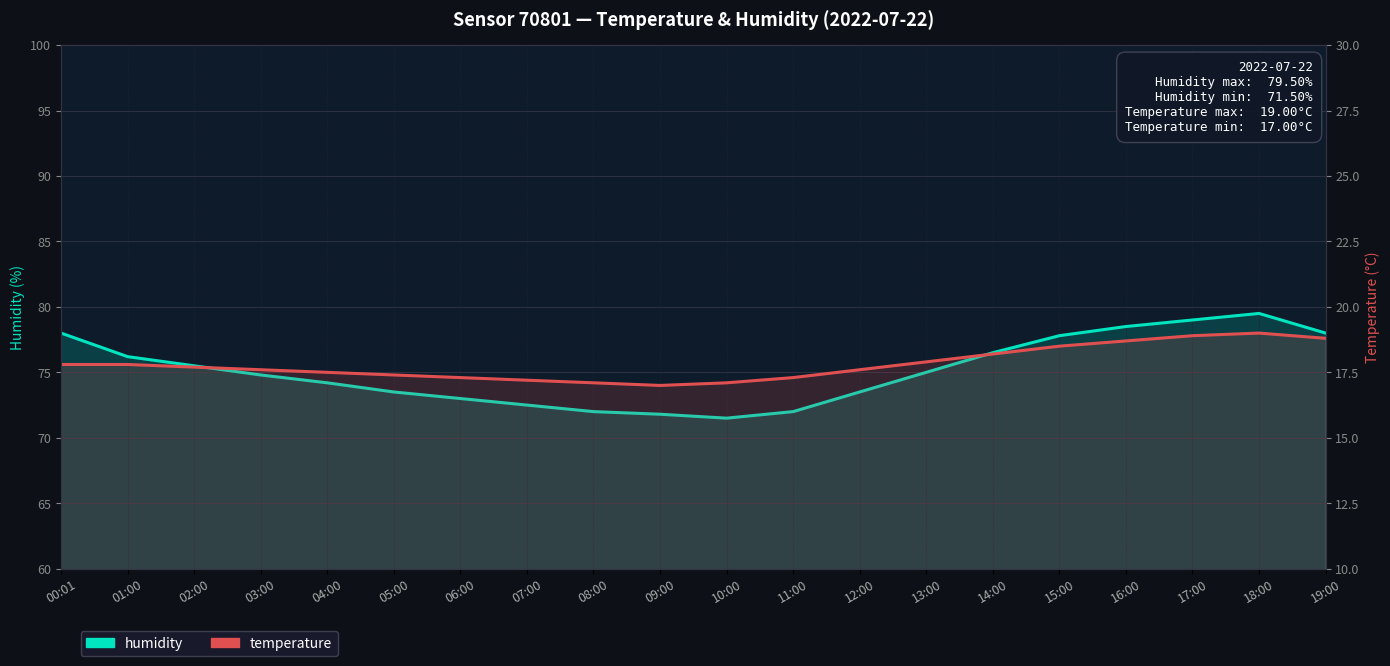

At which label is humidity closest to 75?

13:00